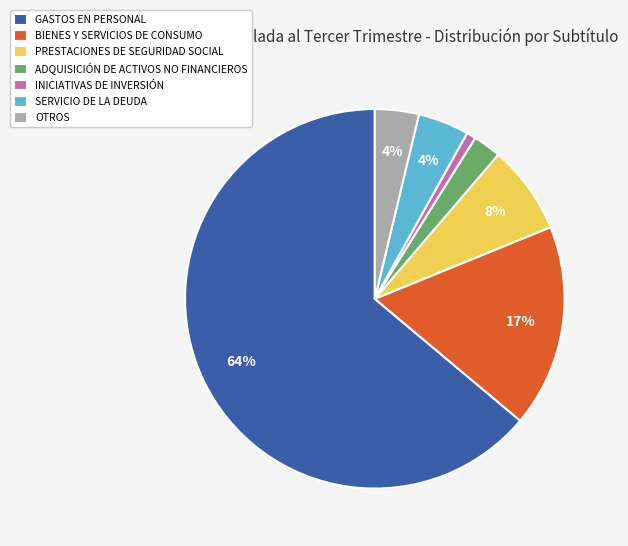

To the nearest percent, what portion does GASTOS EN PERSONAL represent?

64%